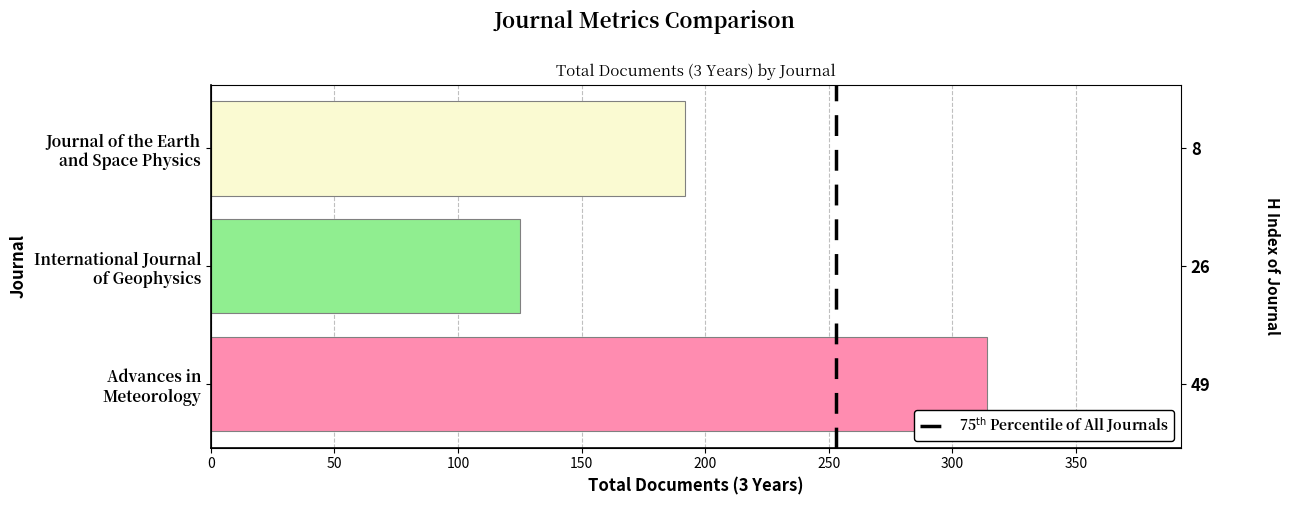

What is the change in value from Advances in Meteorology to Journal of the Earth and Space Physics?

-122